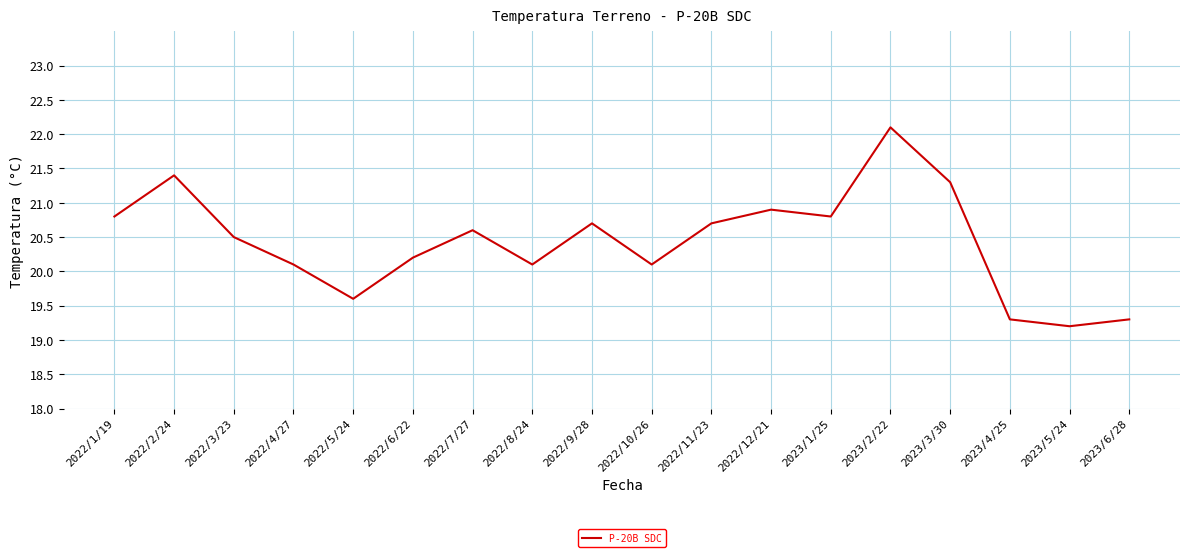

How many values exceed 20?

14